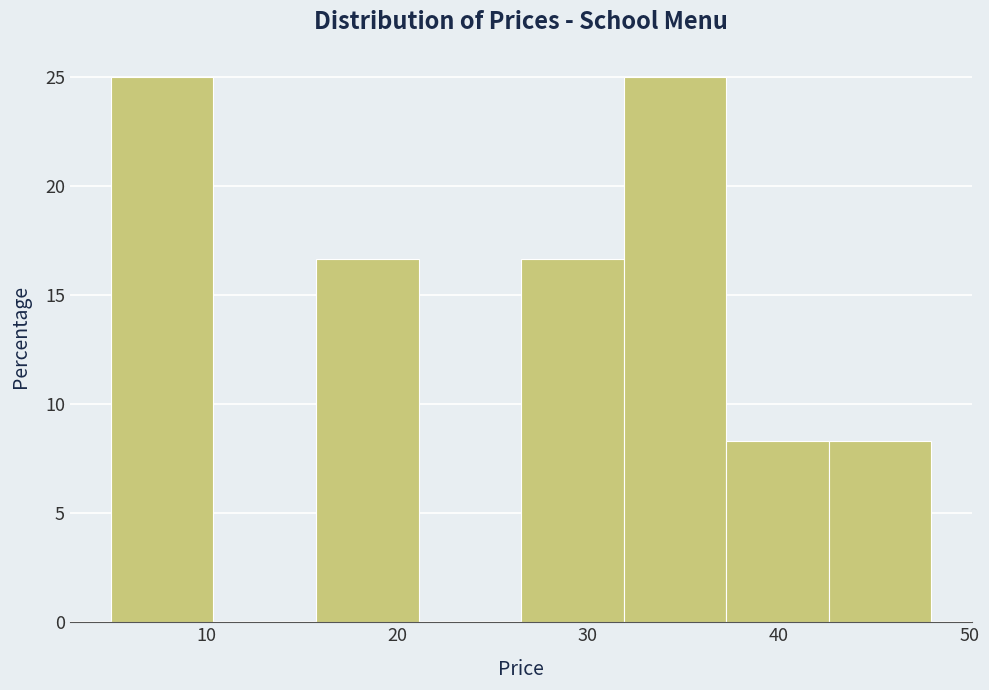

Reading left to right, list every bar in this chart as the range it spans on the x-axis followed by its height. Neither the bar edges nor the heights are printed on the chart, so give them approximately, as read against the axes.

5 to 10: 25.0
10 to 16: 0
16 to 21: 16.5
21 to 27: 0
27 to 32: 16.5
32 to 37: 25.0
37 to 43: 8.5
43 to 48: 8.5